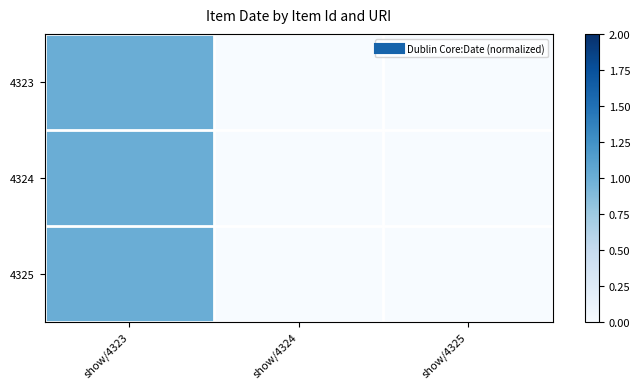

What is the total value across all series at show/4323?

3